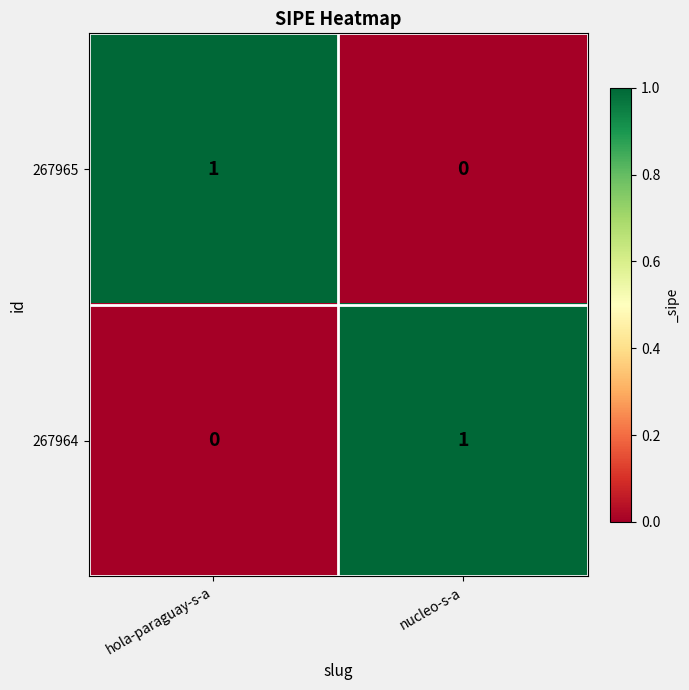

How many distinct data groups are displayed?

2